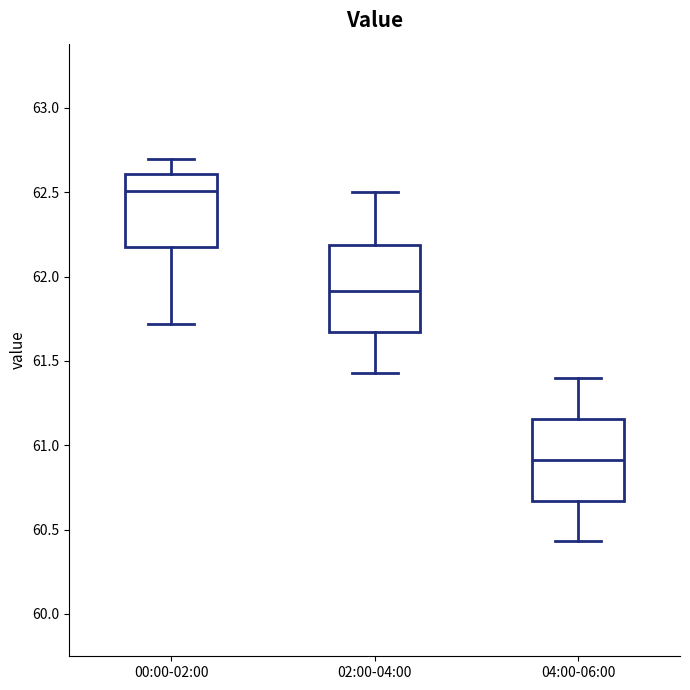

Reading left to right, transcribe this box plot: for each box, give where its median line is, the range the box spans, and where its two whiskers end, as read against the y-axis. The values are not printed on the chart, so give them approximately, as read against the axis.

00:00-02:00: median 62.50, box 62.20 to 62.60, whiskers 61.70 to 62.70
02:00-04:00: median 61.90, box 61.65 to 62.20, whiskers 61.45 to 62.50
04:00-06:00: median 60.90, box 60.65 to 61.15, whiskers 60.45 to 61.40